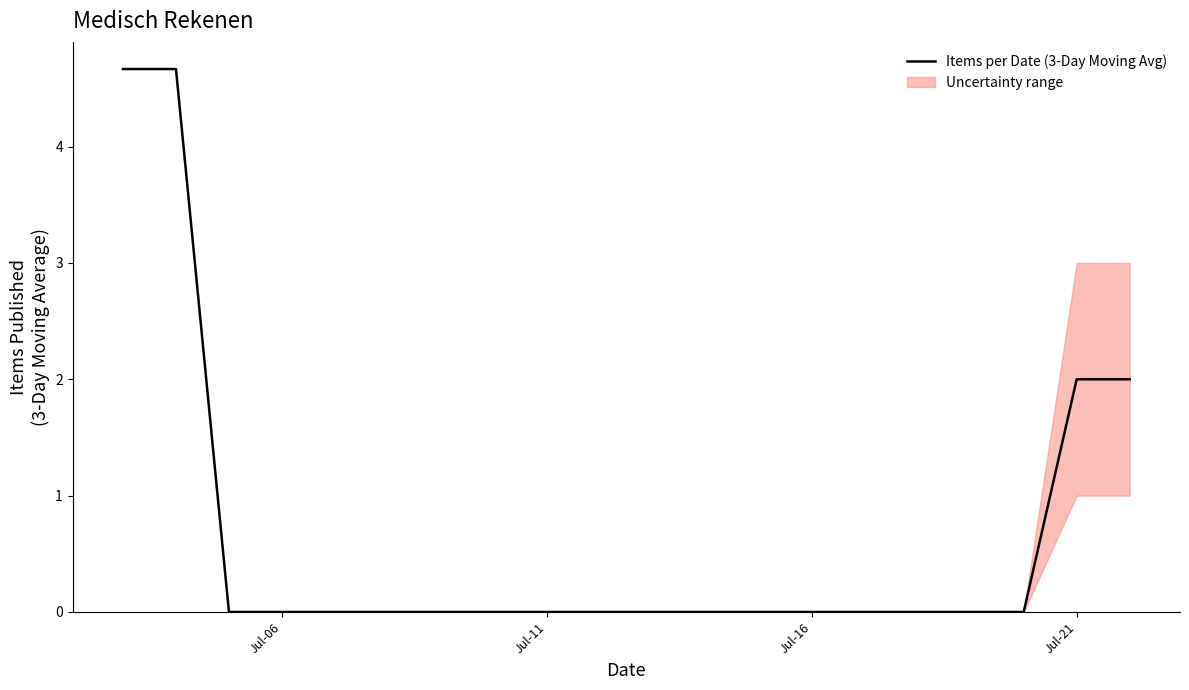

What is the average value?

0.7